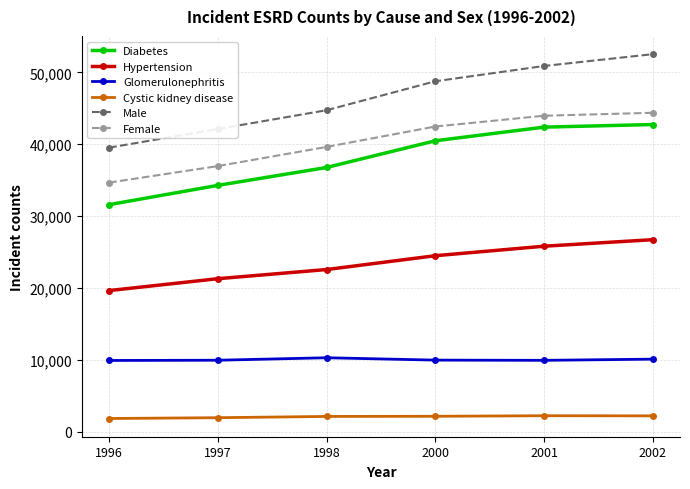

Does the chart display data point markers on the line(s)?

Yes